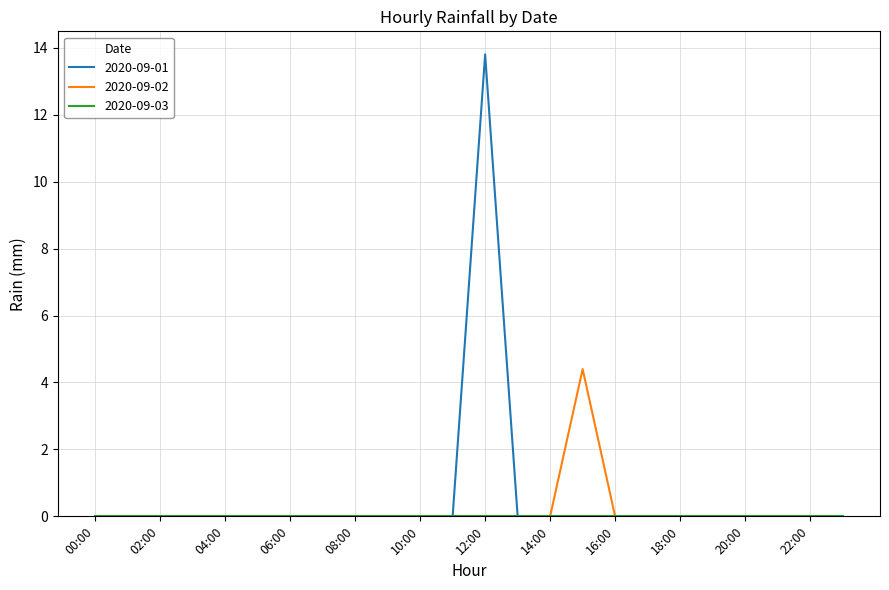

What is the highest value of the 2020-09-02 series?

4.4